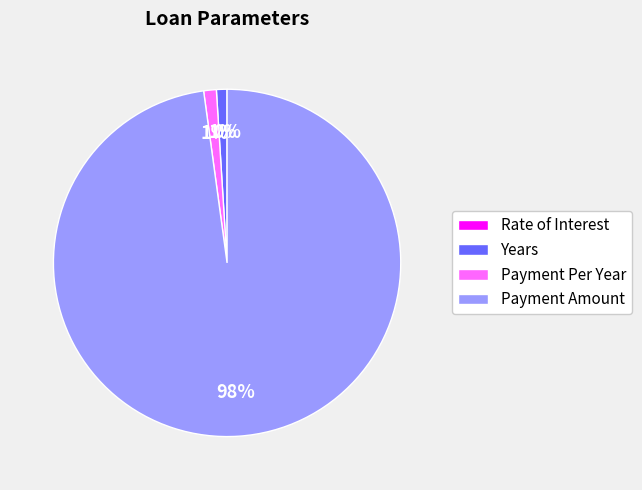

Is the sum of Years and Payment Amount greater than half?

Yes